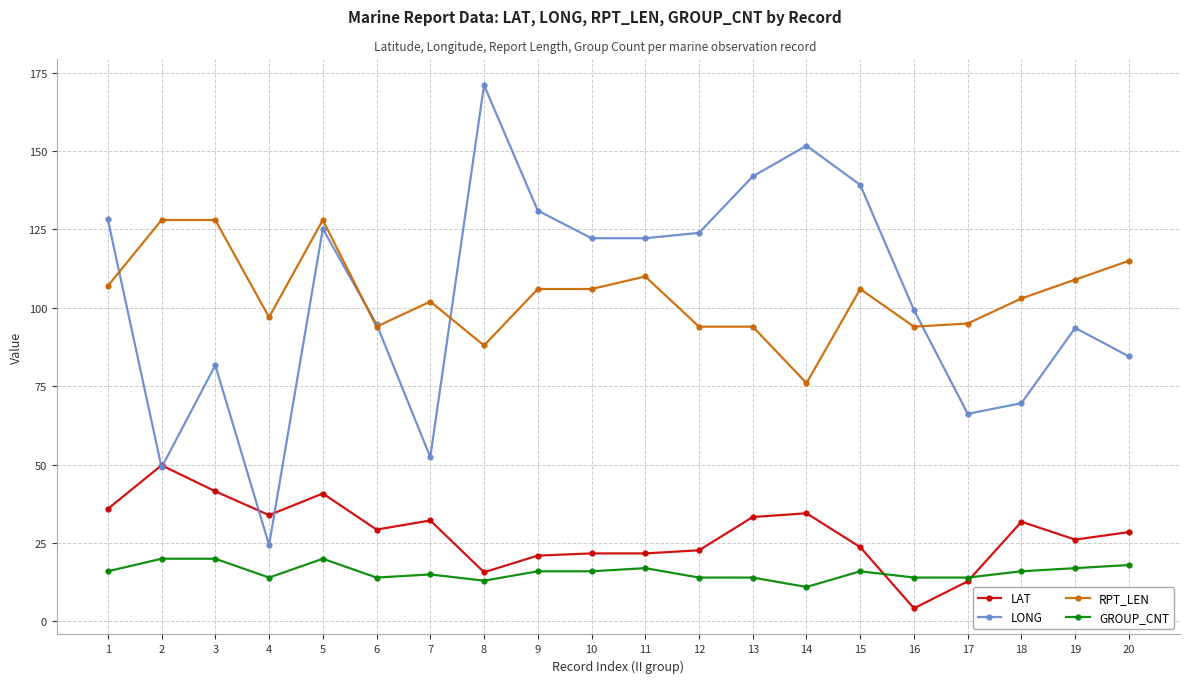

What is the difference between the highest and lowest values at 1?

112.2